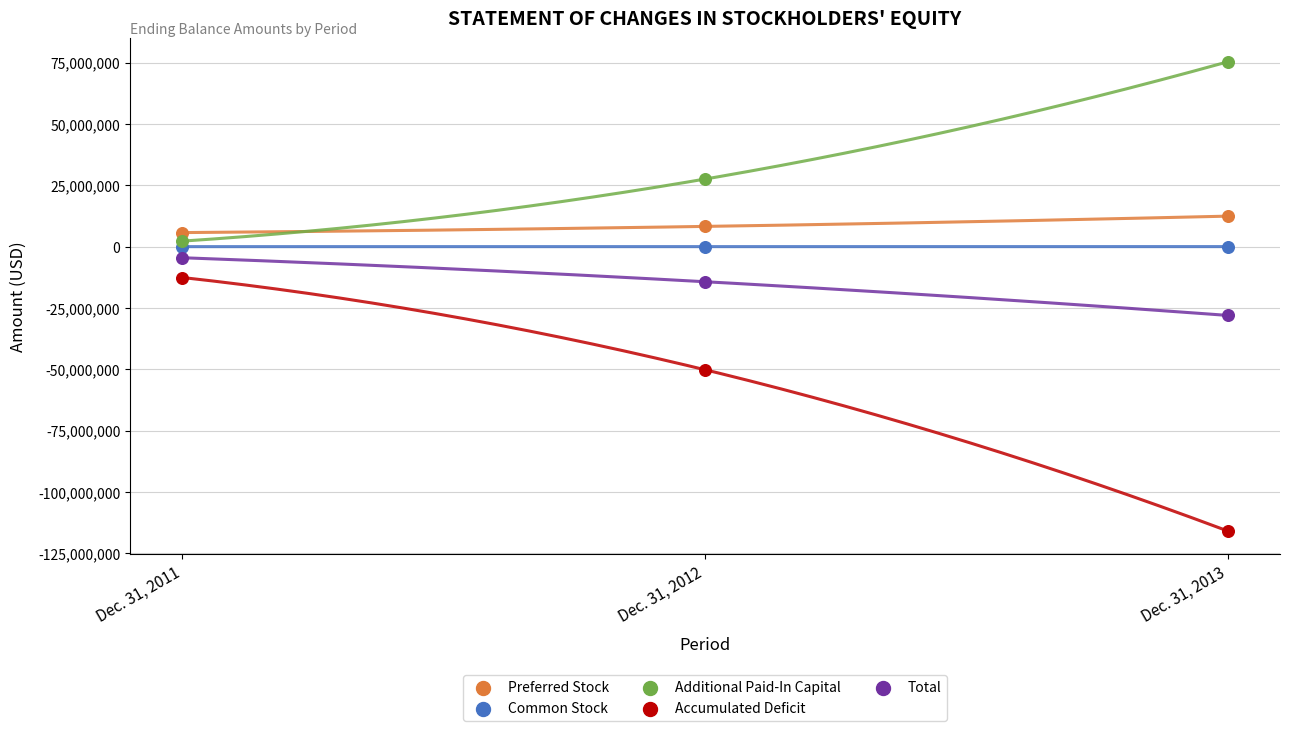

Which series reaches the minimum Y coordinate?

Accumulated Deficit